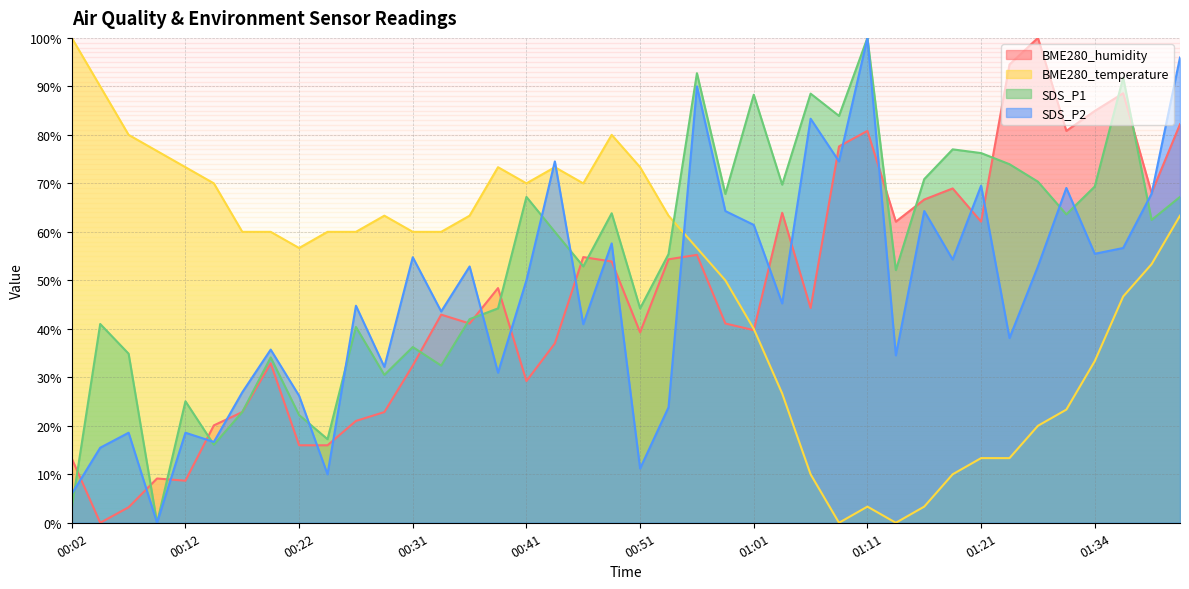

List the series in order of their peak value, highest first.

SDS_P1, SDS_P2, BME280_humidity, BME280_temperature